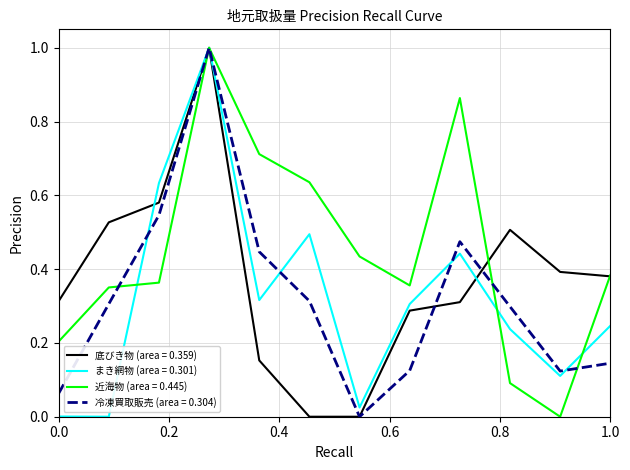

What is the highest value of the 底びき物 (area = 0.359) series?

1.0